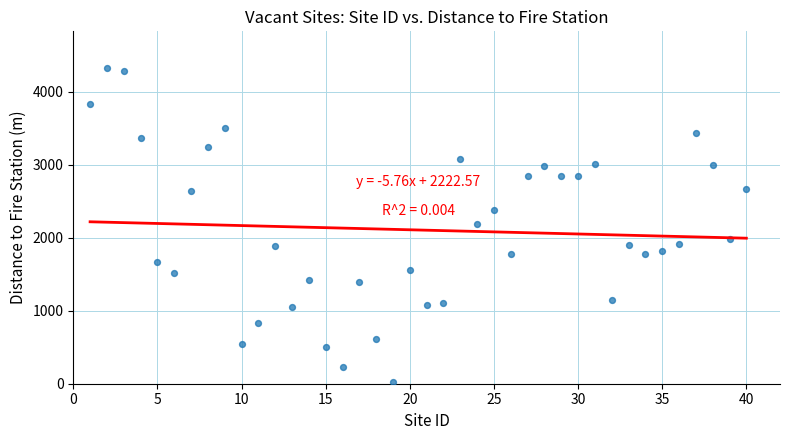

What is the range of X values (max minus min)?

39